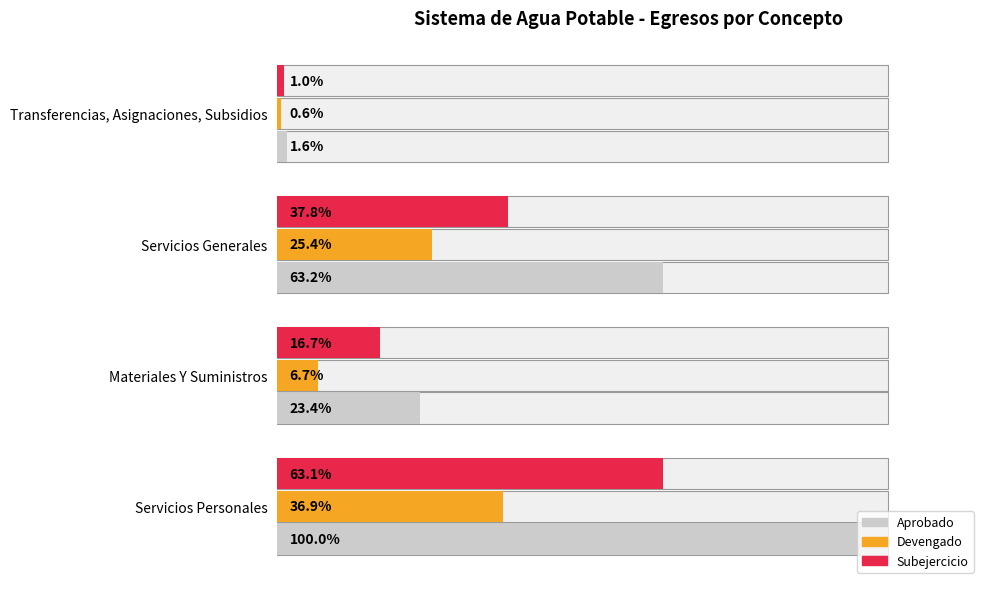

What are all the series names shown in the legend?

Aprobado, Devengado, Subejercicio